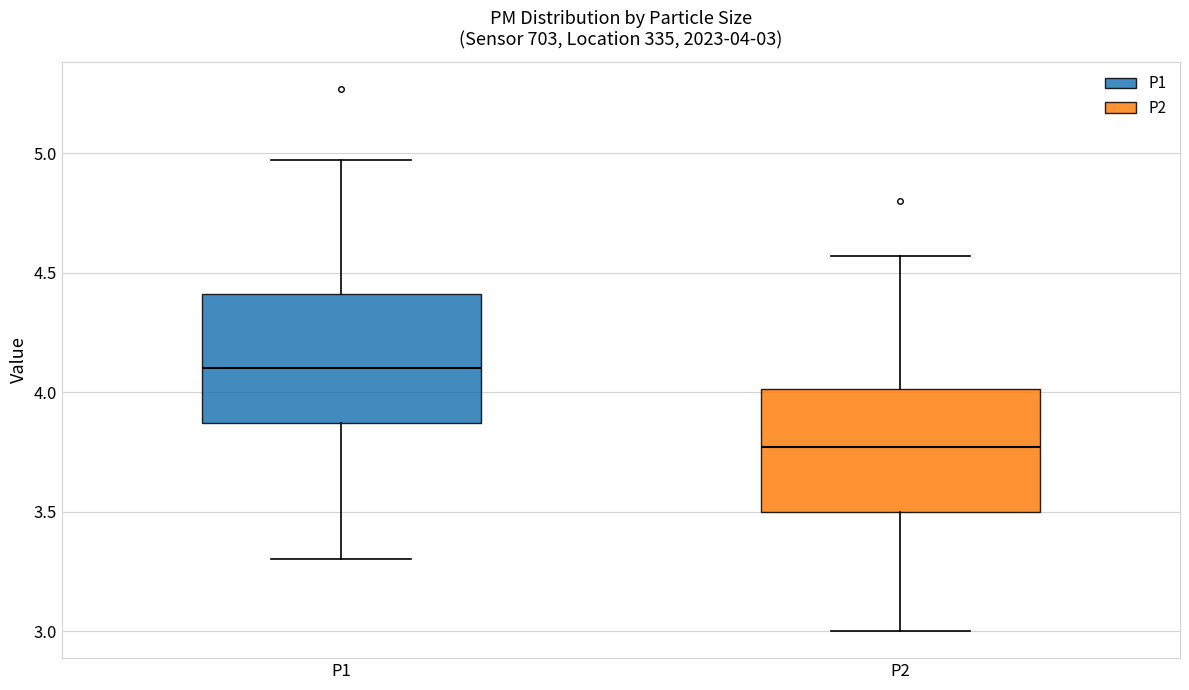

Which box has the lowest median line?

P2